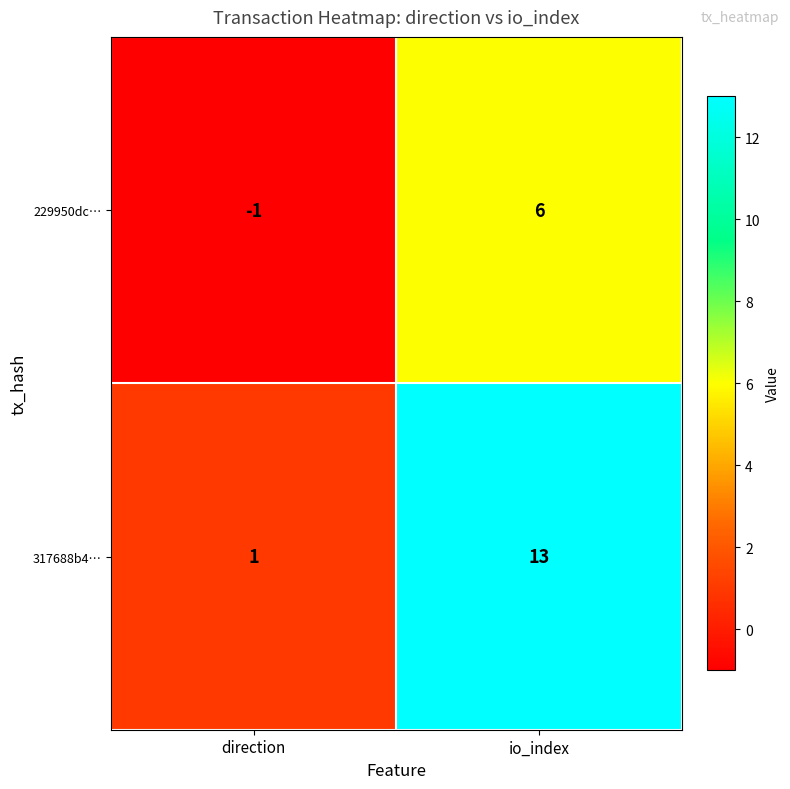

Reading left to right, transcribe all the data shown in this chart.

229950dc…: -1	6
317688b4…: 1	13